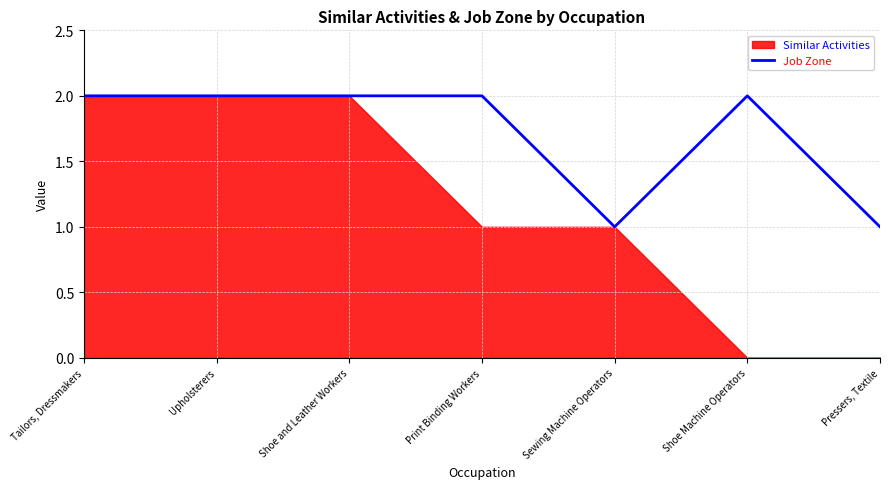

Is it true that Job Zone equals 1 at Upholsterers?

False